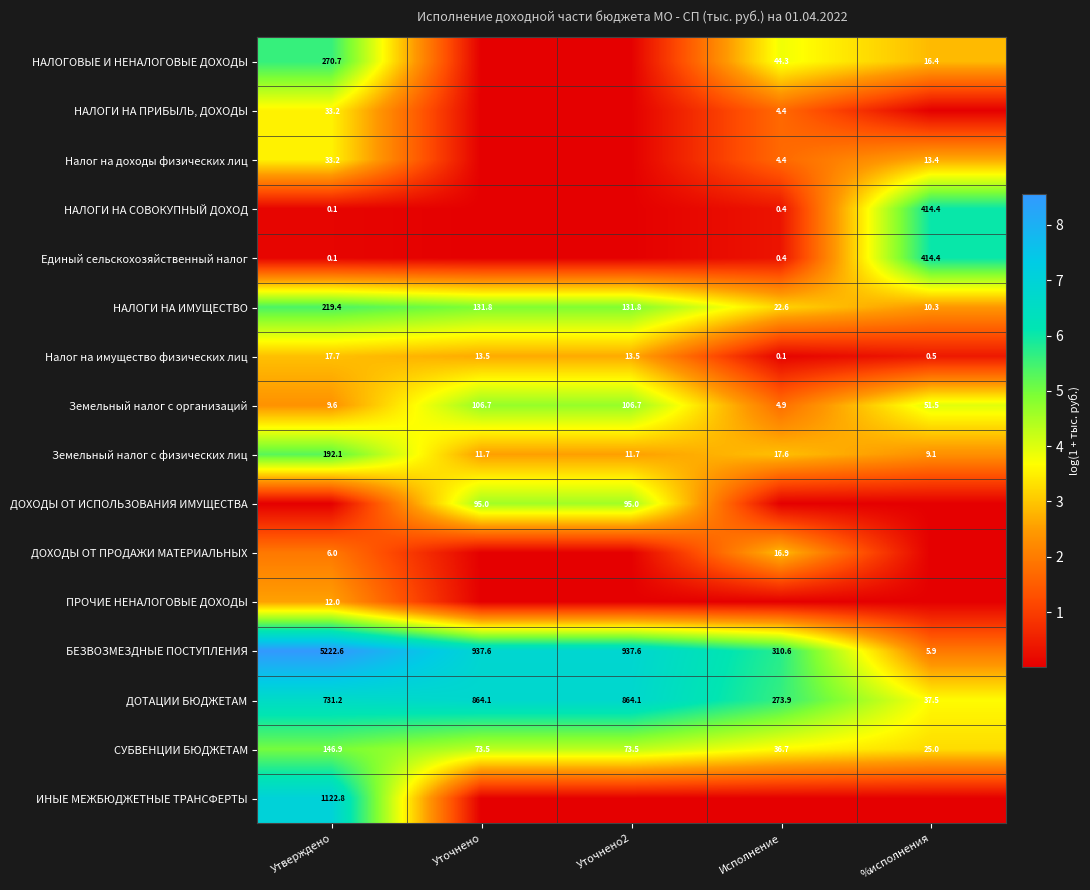

At which label does БЕЗВОЗМЕЗДНЫЕ ПОСТУПЛЕНИЯ reach its minimum?

%исполнения